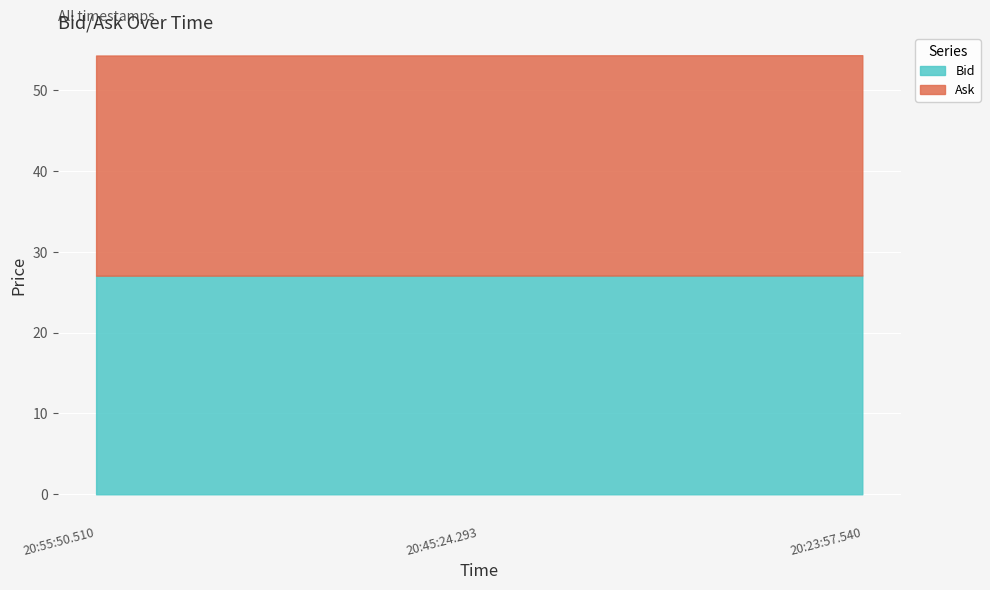

What value does the Bid series have at 20:23:57.540?

27.1